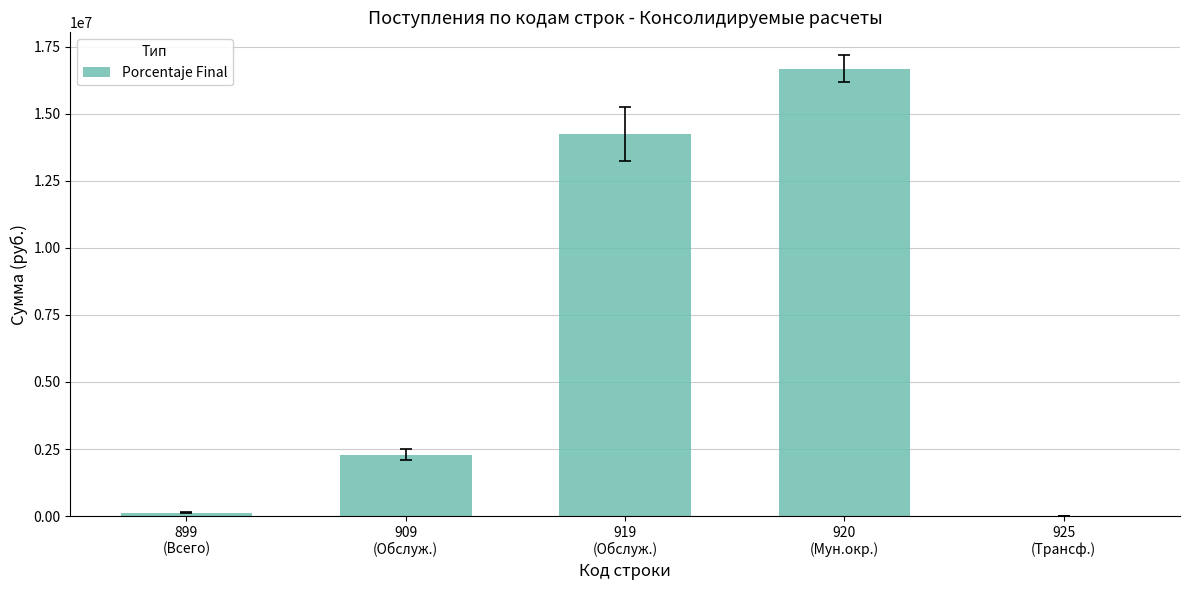

Which category has the highest value across all series?

920
(Мун.окр.)